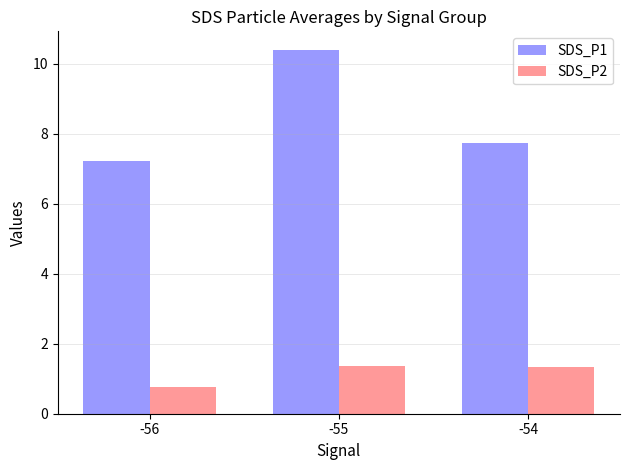

What is the spread (max minus min) of values at -55?

9.0